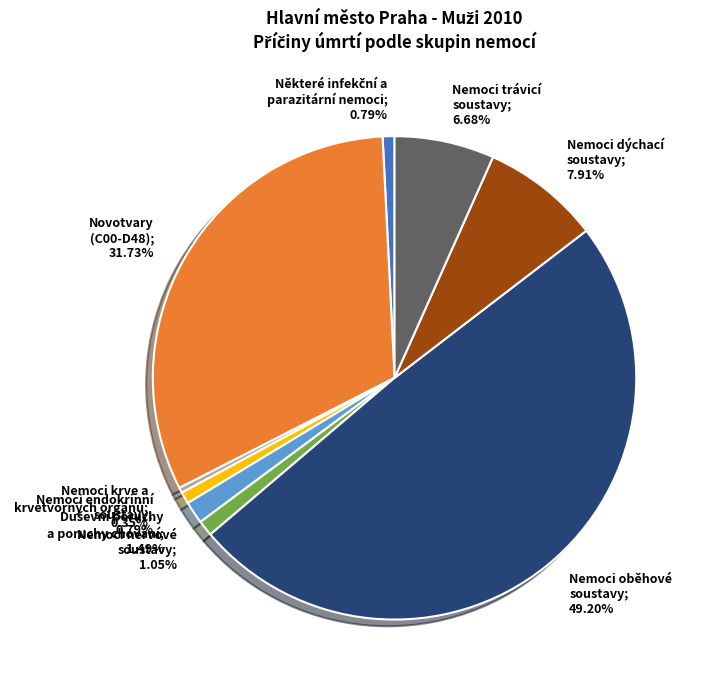

Rank the categories by value from lowest to highest.

Nemoci krve a krvetvorných orgánů, Některé infekční a parazitární nemoci, Nemoci endokrinní soustavy, Nemoci nervové soustavy, Duševní poruchy a poruchy chování, Nemoci trávicí soustavy, Nemoci dýchací soustavy, Novotvary (C00-D48), Nemoci oběhové soustavy